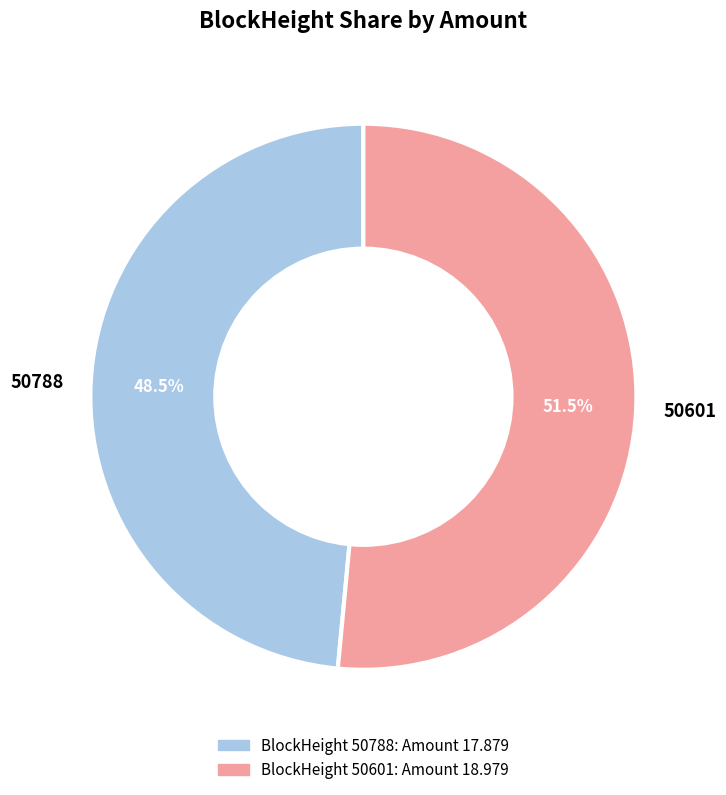

Is 50601 the majority of the pie?

Yes